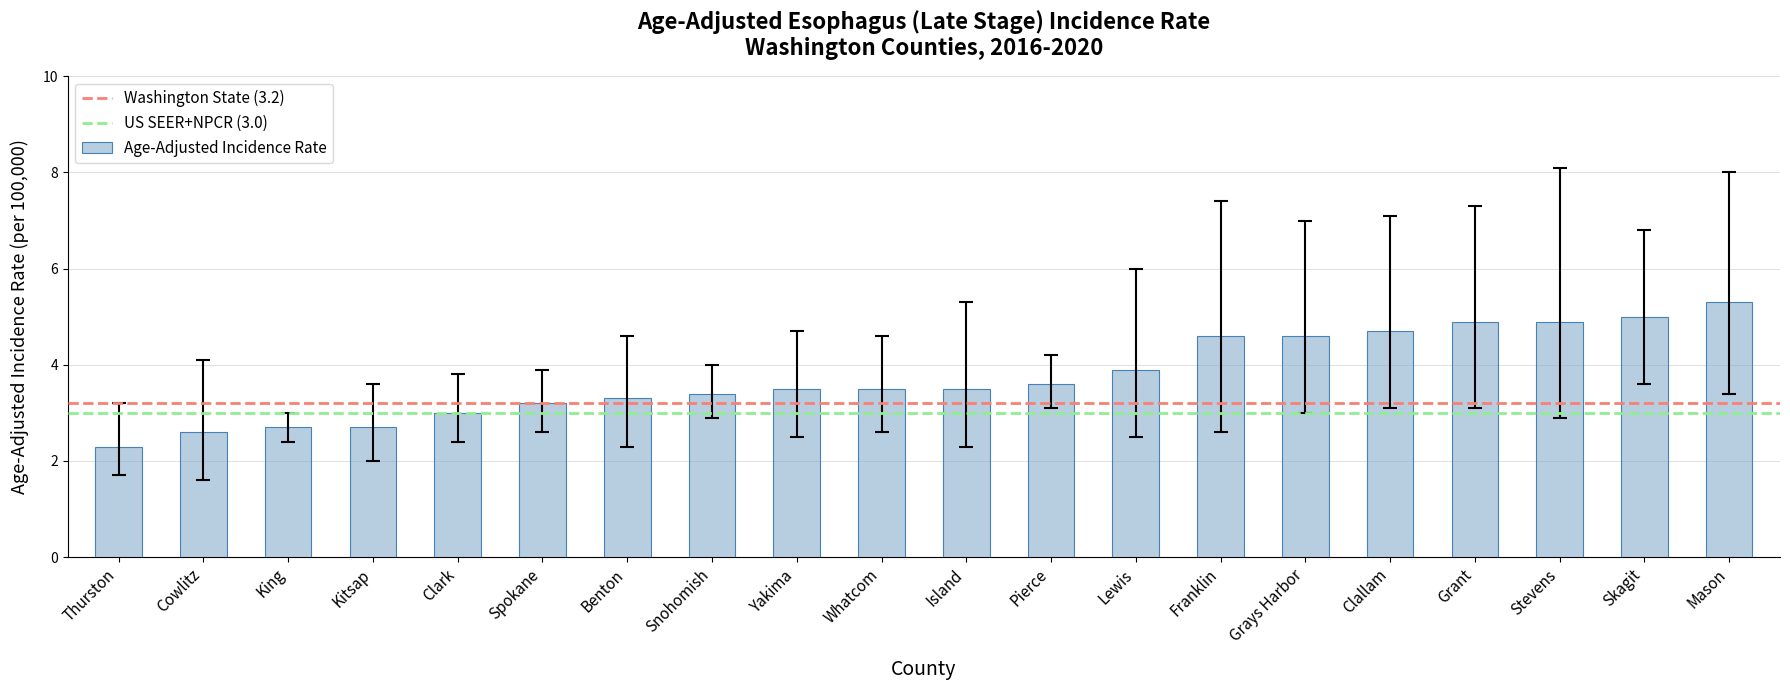

Reading left to right, what are all the values shown in this chart?

Thurston=2.3	Cowlitz=2.6	King=2.7	Kitsap=2.7	Clark=3.0	Spokane=3.2	Benton=3.3	Snohomish=3.4	Yakima=3.5	Whatcom=3.5	Island=3.5	Pierce=3.6	Lewis=3.9	Franklin=4.6	Grays Harbor=4.6	Clallam=4.7	Grant=4.9	Stevens=4.9	Skagit=5.0	Mason=5.3